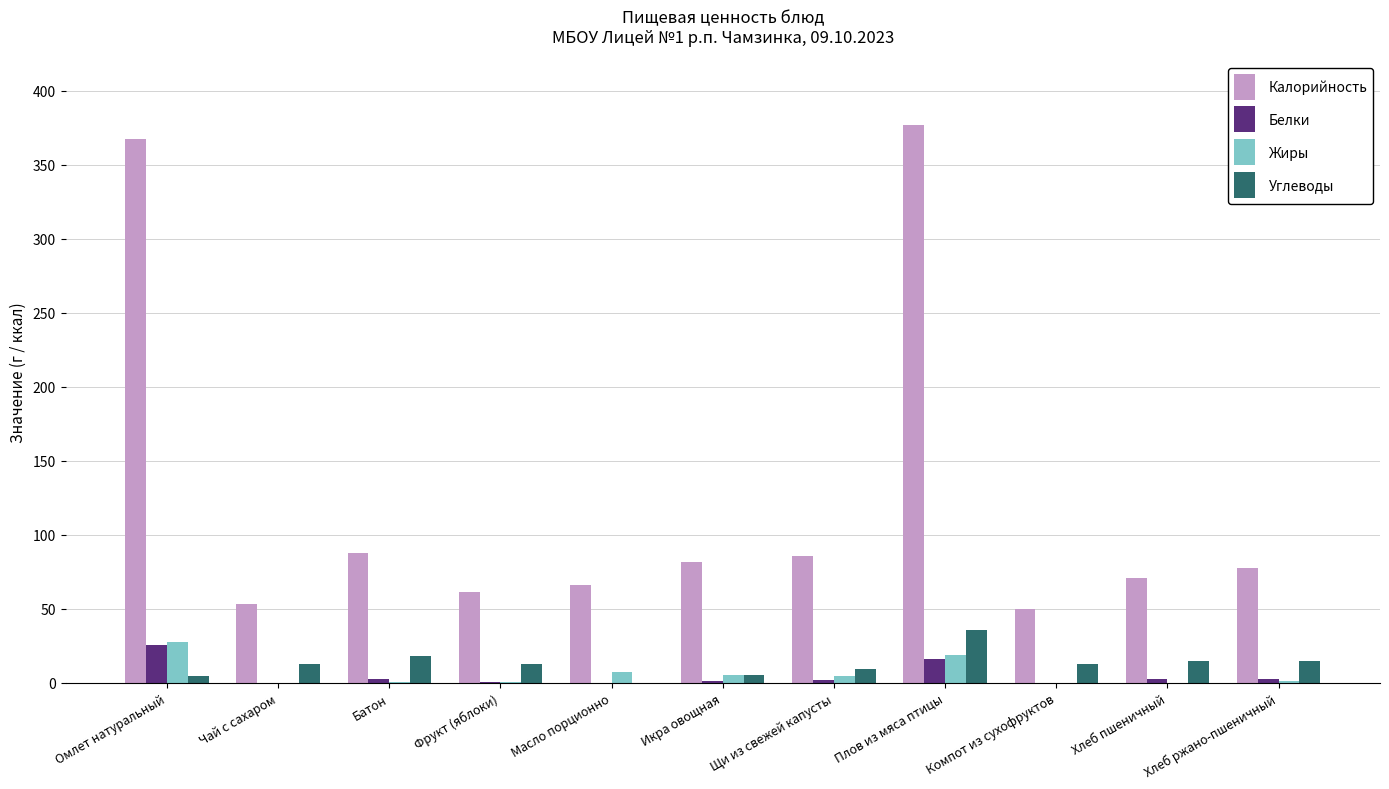

How many groups of bars are there?

11